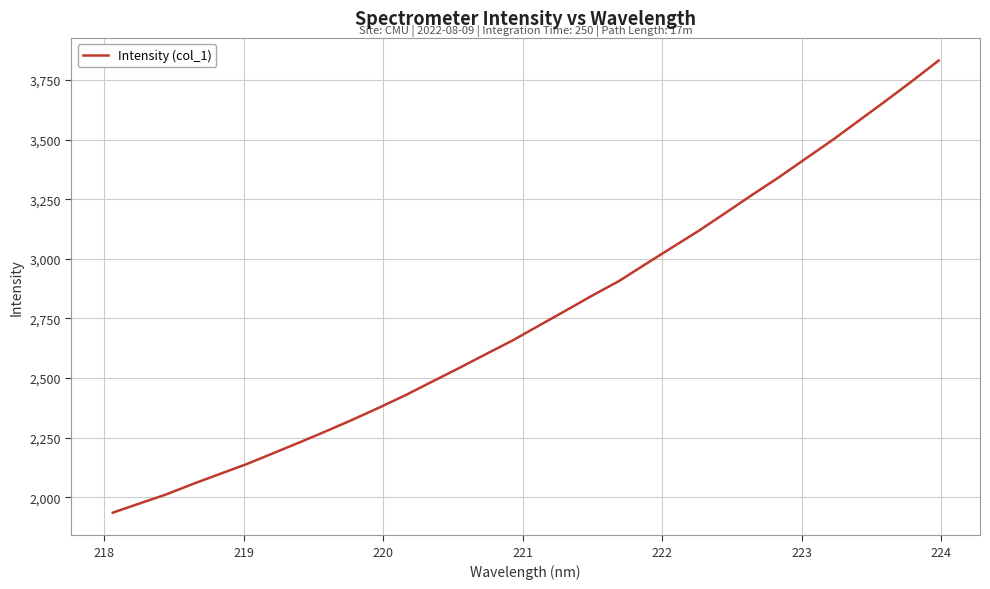

What is the greatest value displayed?

3831.4